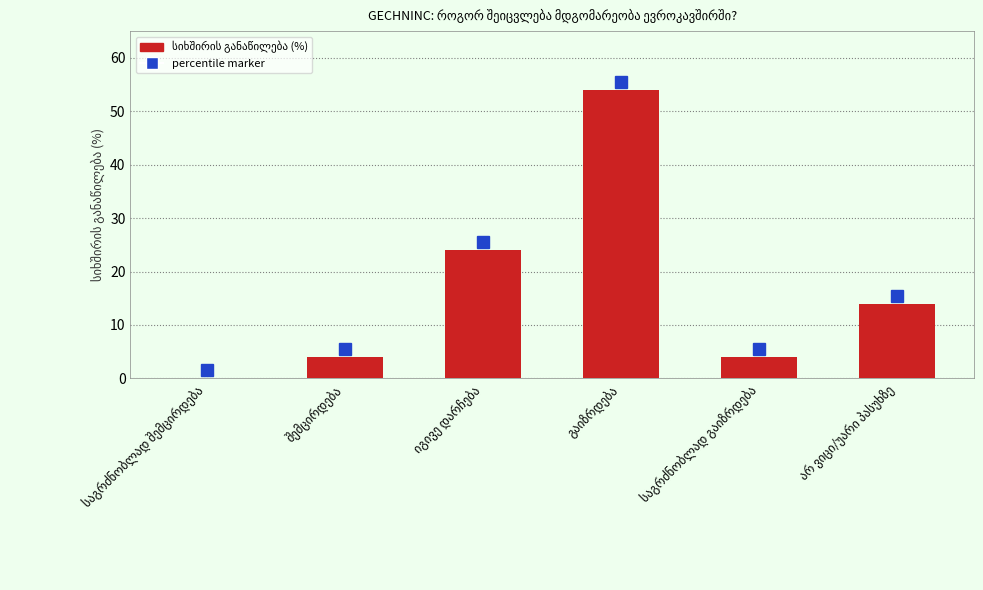

What is the maximum value shown in the chart?

54